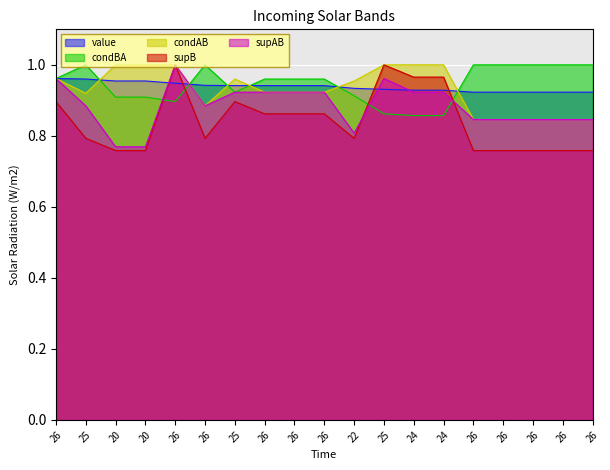

At how many categories does at least one series exceed 0?

19